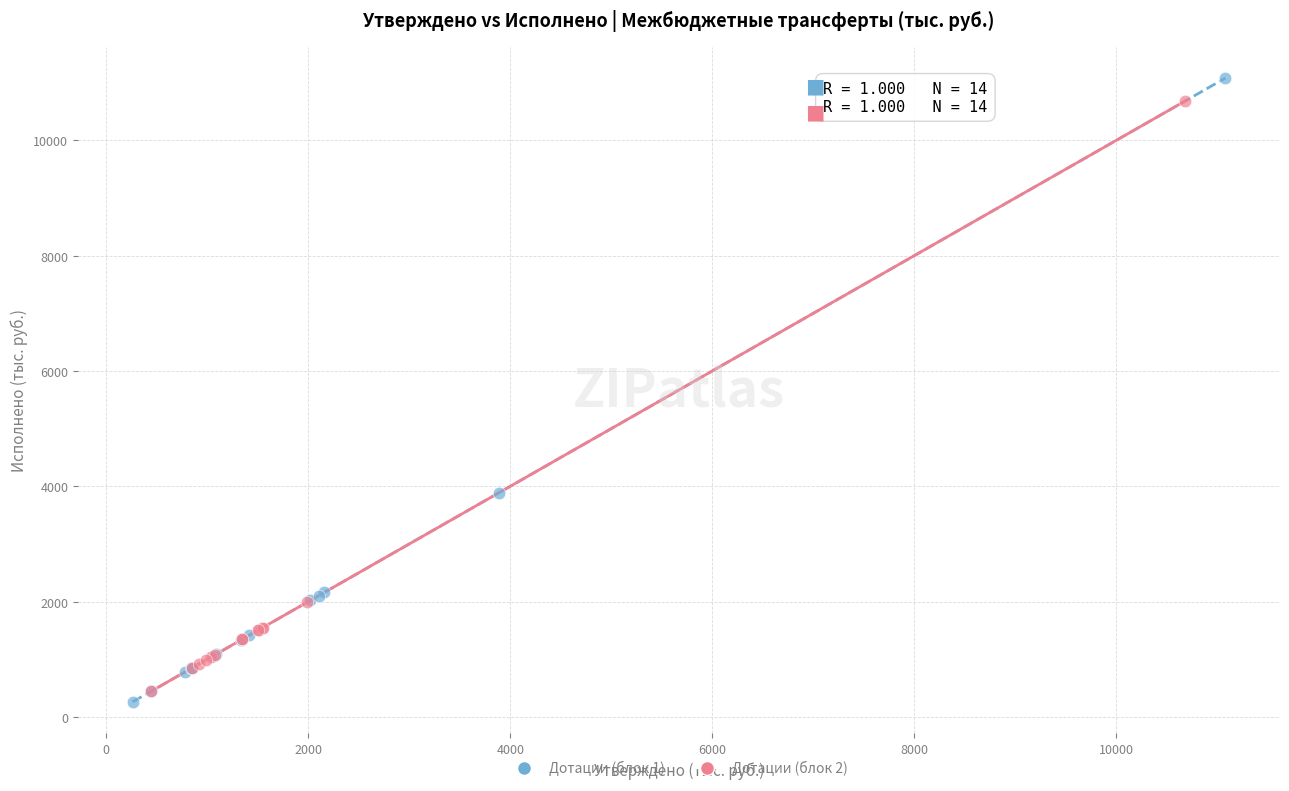

Which series has the largest Y range (max minus min)?

Дотации (блок 1)